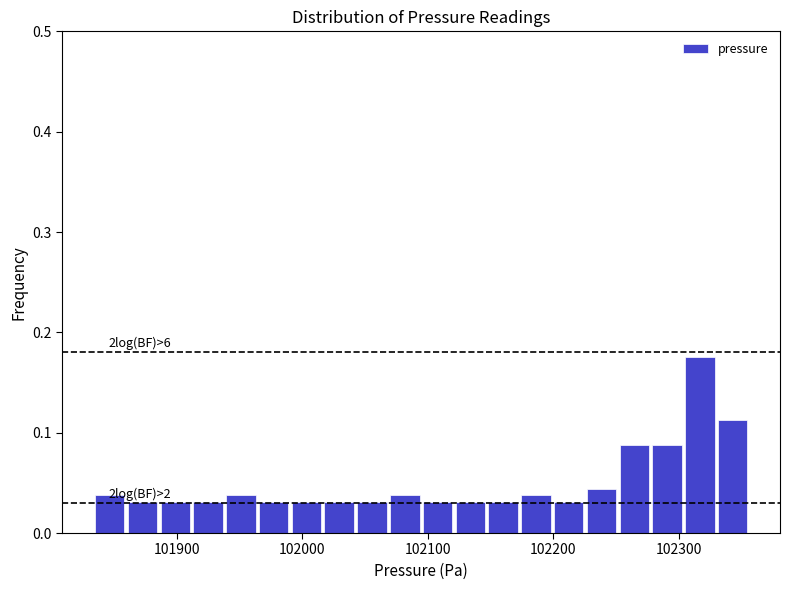

Read against the x-axis, roughly where is the centre of the tallest bar?

102320